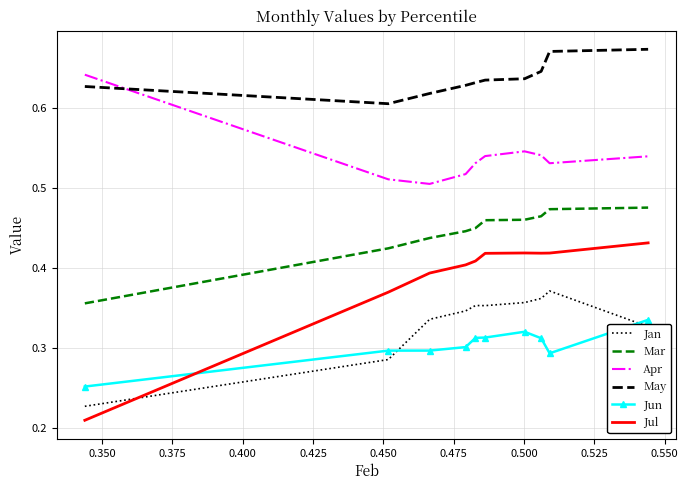

Which series has the largest total across all categories?

May